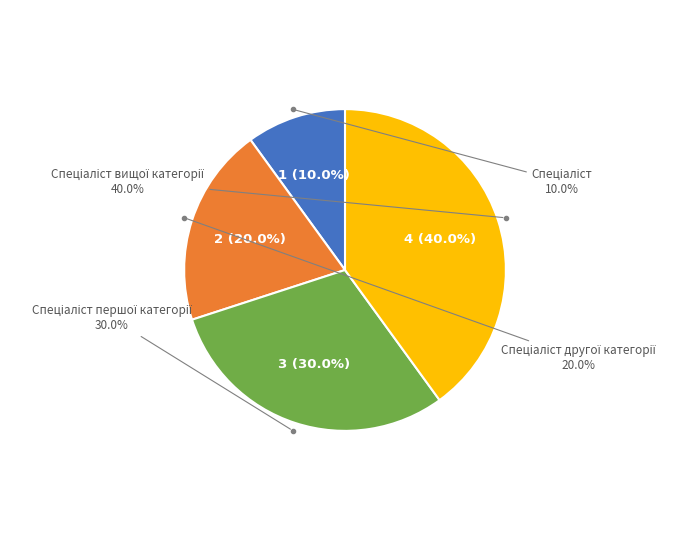

To the nearest percent, what is the difference between the Спеціаліст другої категорії and Спеціаліст першої категорії slice percentages?

10%